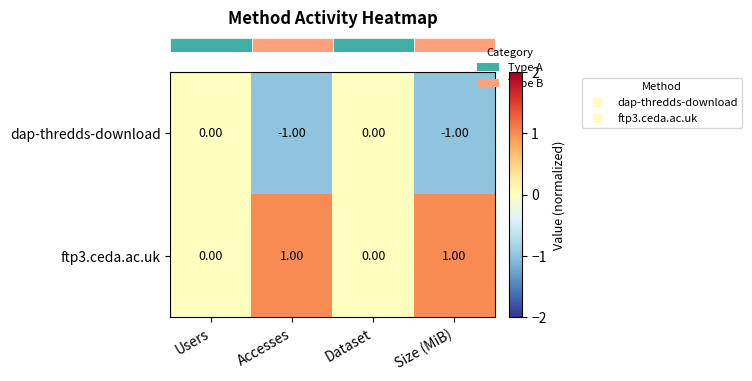

What is the smallest value displayed?

-1